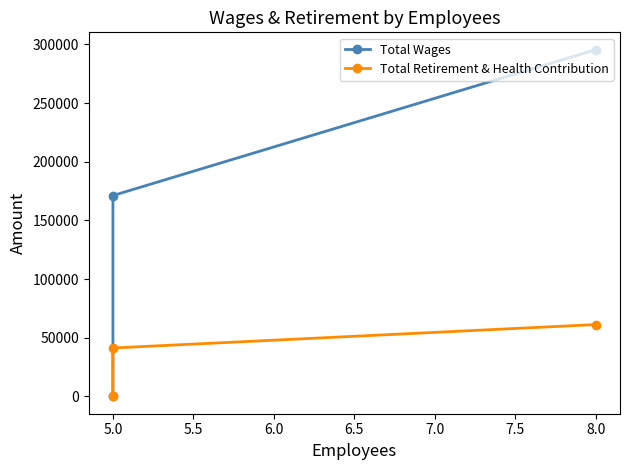

At how many categories does at least one series exceed 194383?

1